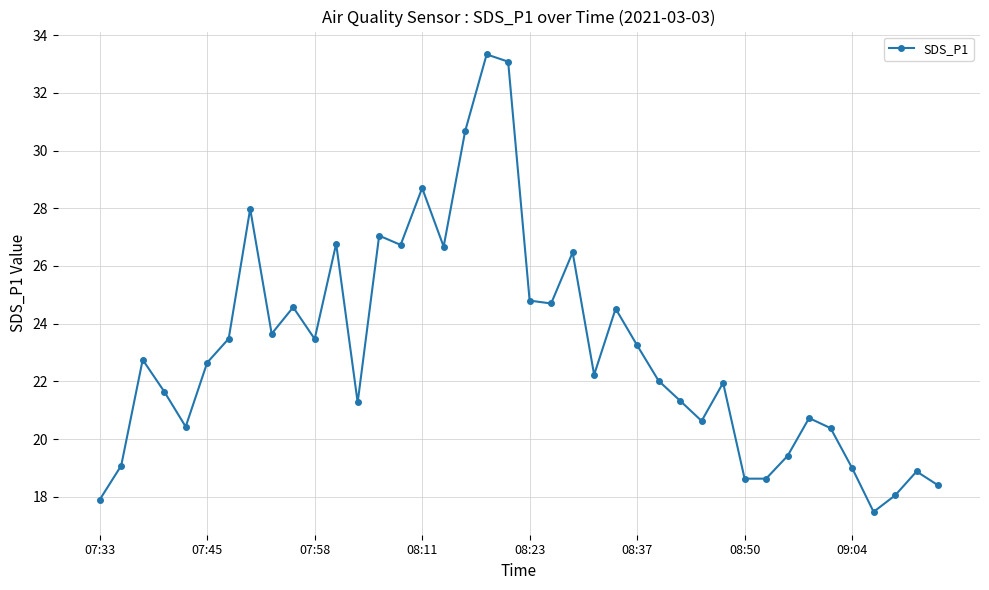

What is the value of the 28th point from the left?

21.3